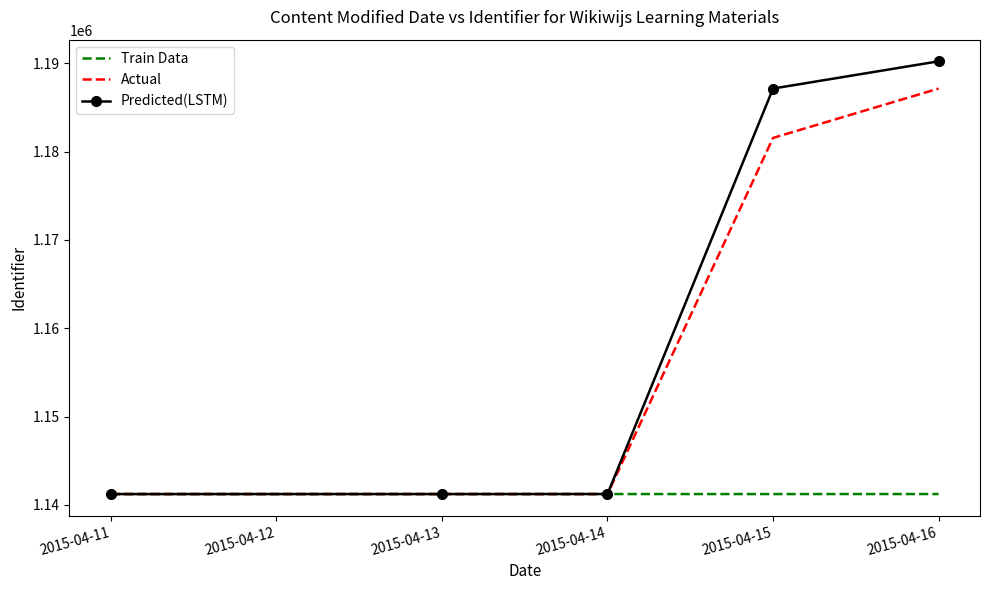

True or false: Predicted(LSTM) has more than 1 interior local peaks.

False